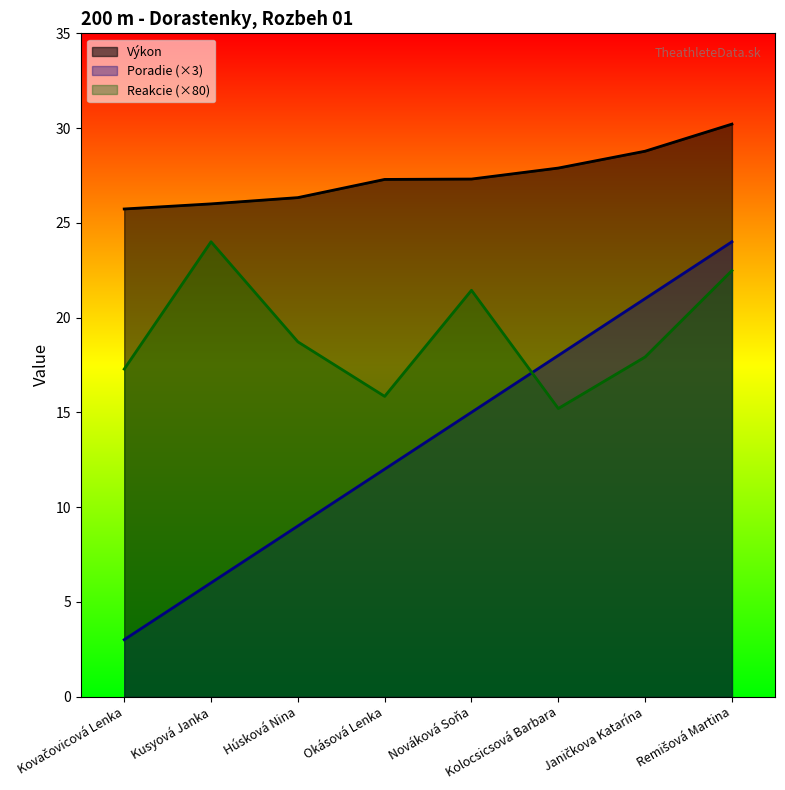

Between Húsková Nina and Kovačovicová Lenka, which is larger?

Húsková Nina